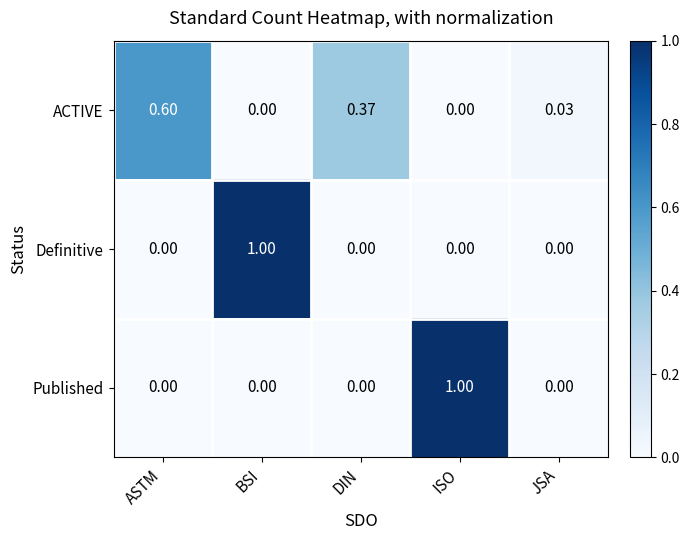

At which label does ACTIVE reach its peak?

ASTM